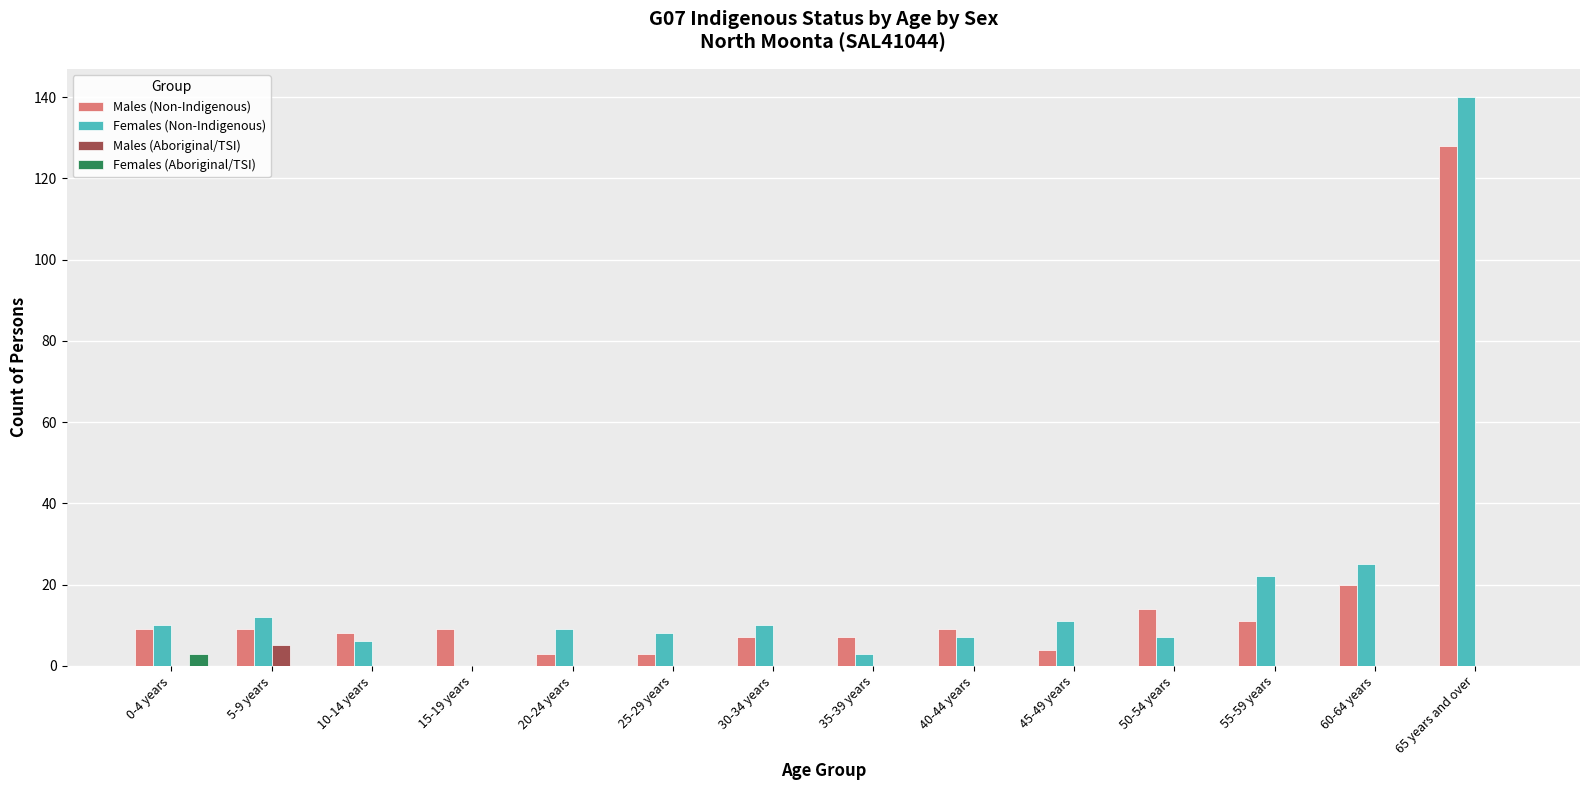

Reading left to right, extract all data points from this chart.

Males (Non-Indigenous): 0-4 years=9	5-9 years=9	10-14 years=8	15-19 years=9	20-24 years=3	25-29 years=3	30-34 years=7	35-39 years=7	40-44 years=9	45-49 years=4	50-54 years=14	55-59 years=11	60-64 years=20	65 years and over=128
Females (Non-Indigenous): 0-4 years=10	5-9 years=12	10-14 years=6	15-19 years=0	20-24 years=9	25-29 years=8	30-34 years=10	35-39 years=3	40-44 years=7	45-49 years=11	50-54 years=7	55-59 years=22	60-64 years=25	65 years and over=140
Males (Aboriginal/TSI): 0-4 years=0	5-9 years=5	10-14 years=0	15-19 years=0	20-24 years=0	25-29 years=0	30-34 years=0	35-39 years=0	40-44 years=0	45-49 years=0	50-54 years=0	55-59 years=0	60-64 years=0	65 years and over=0
Females (Aboriginal/TSI): 0-4 years=3	5-9 years=0	10-14 years=0	15-19 years=0	20-24 years=0	25-29 years=0	30-34 years=0	35-39 years=0	40-44 years=0	45-49 years=0	50-54 years=0	55-59 years=0	60-64 years=0	65 years and over=0